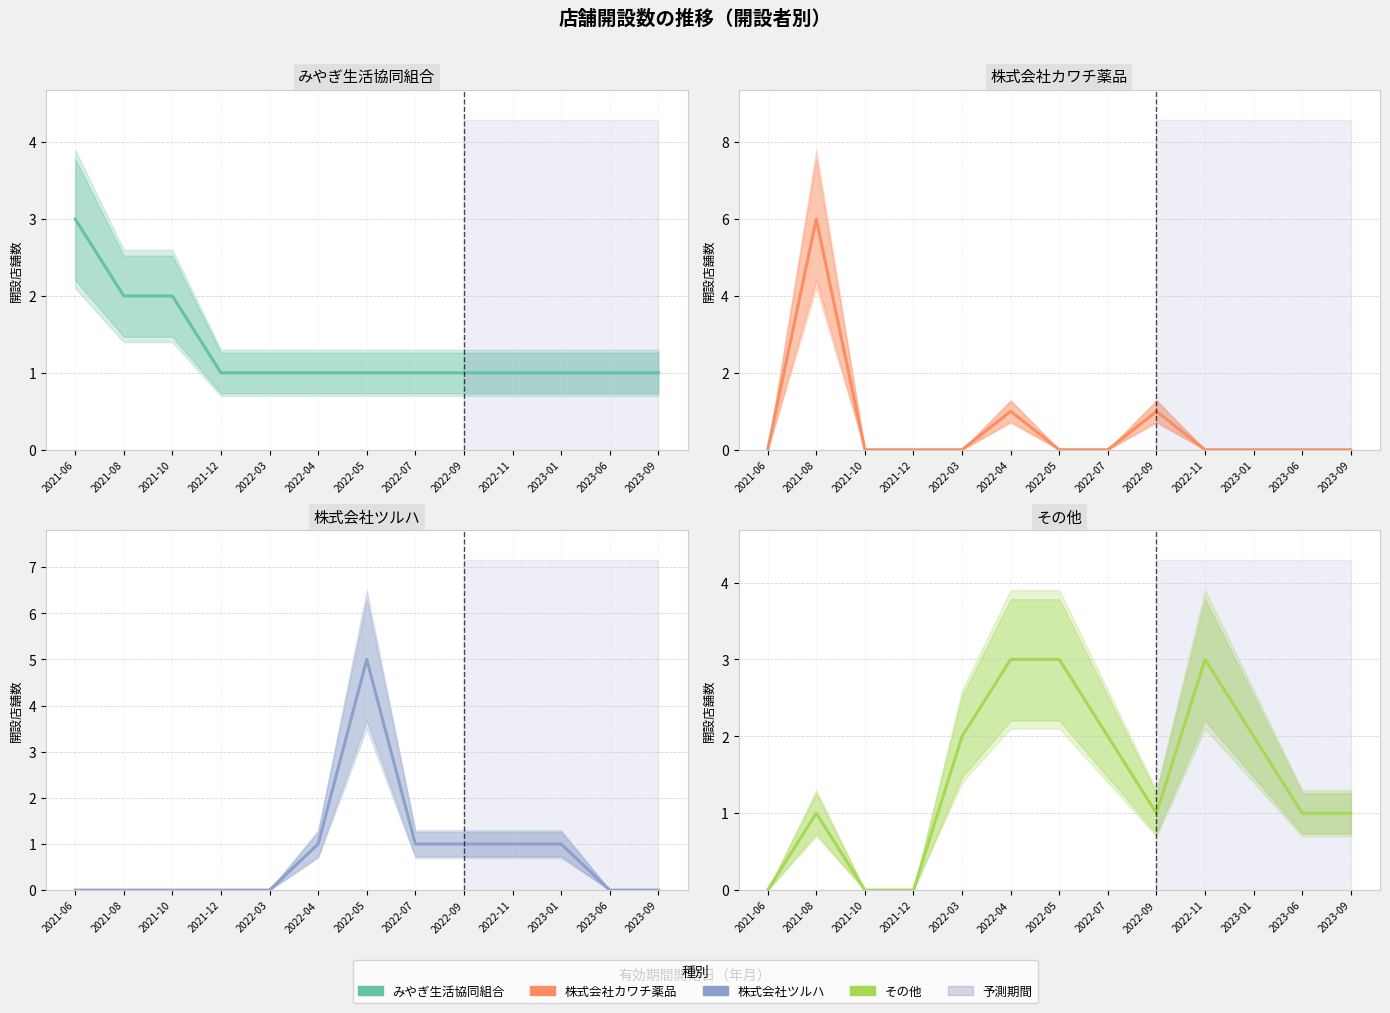

What is the sum of all その他 values?

19